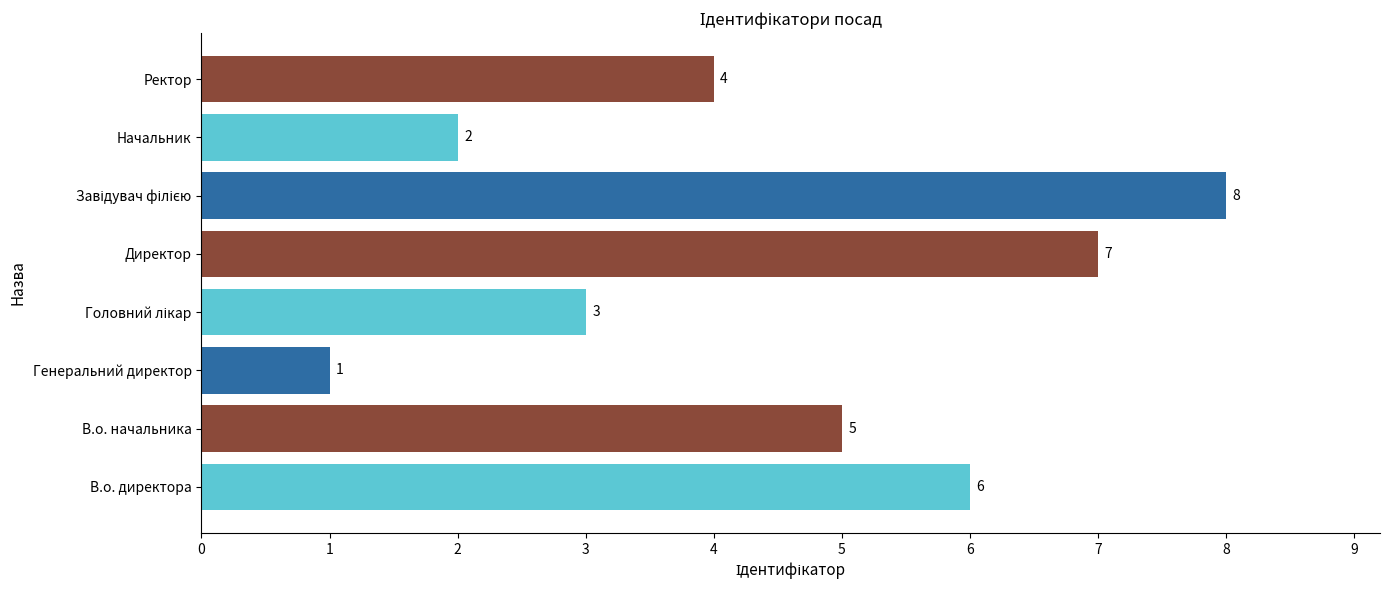

Is it true that the value at В.о. директора is 6?

True